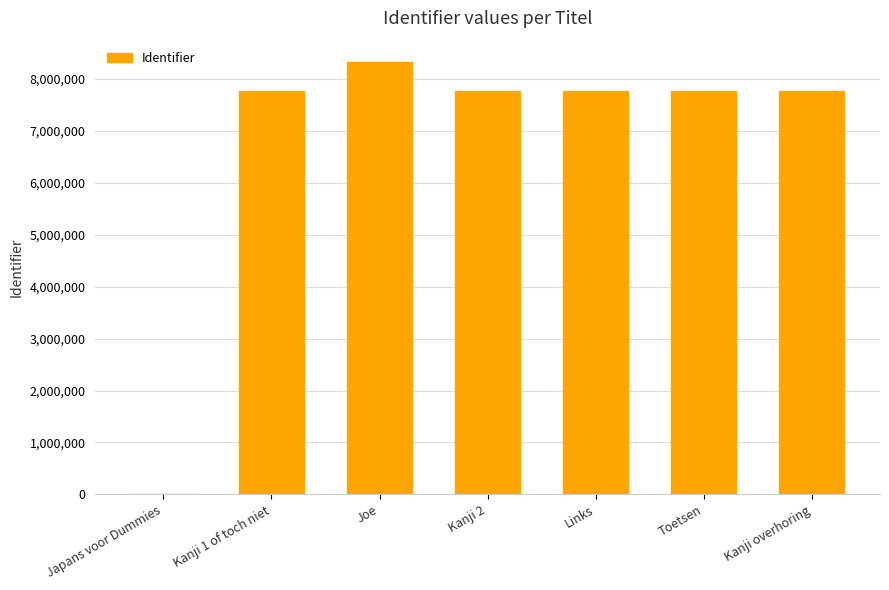

True or false: the data shows 7760065 at Links.

True